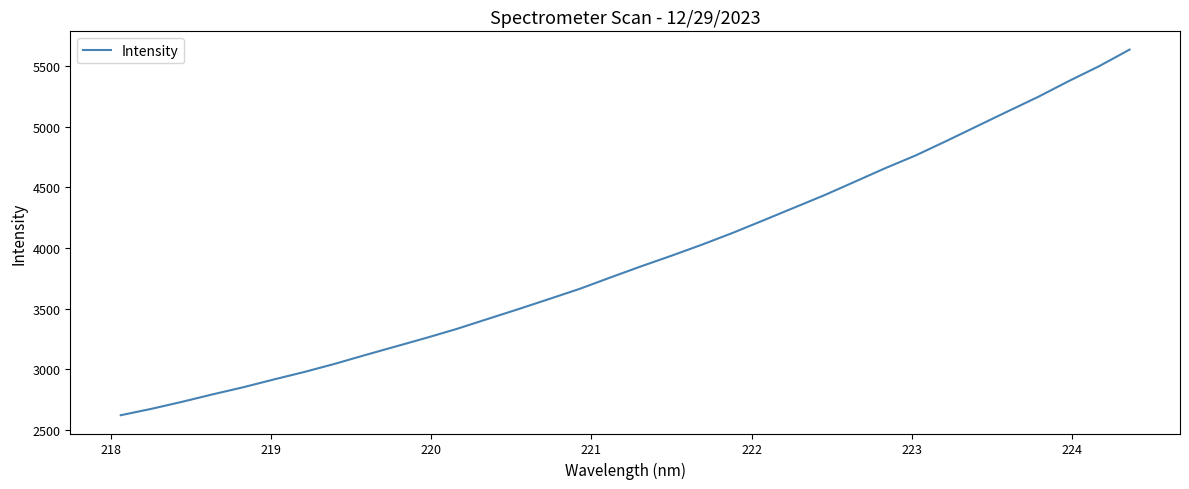

What is the maximum value shown in the chart?

5633.3